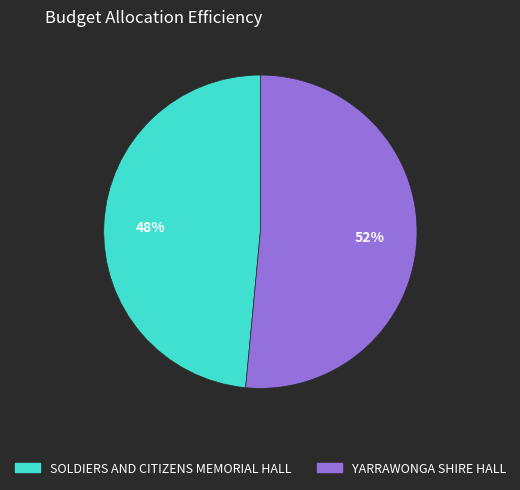

Do SOLDIERS AND CITIZENS MEMORIAL HALL and YARRAWONGA SHIRE HALL together represent more than half of the pie?

Yes